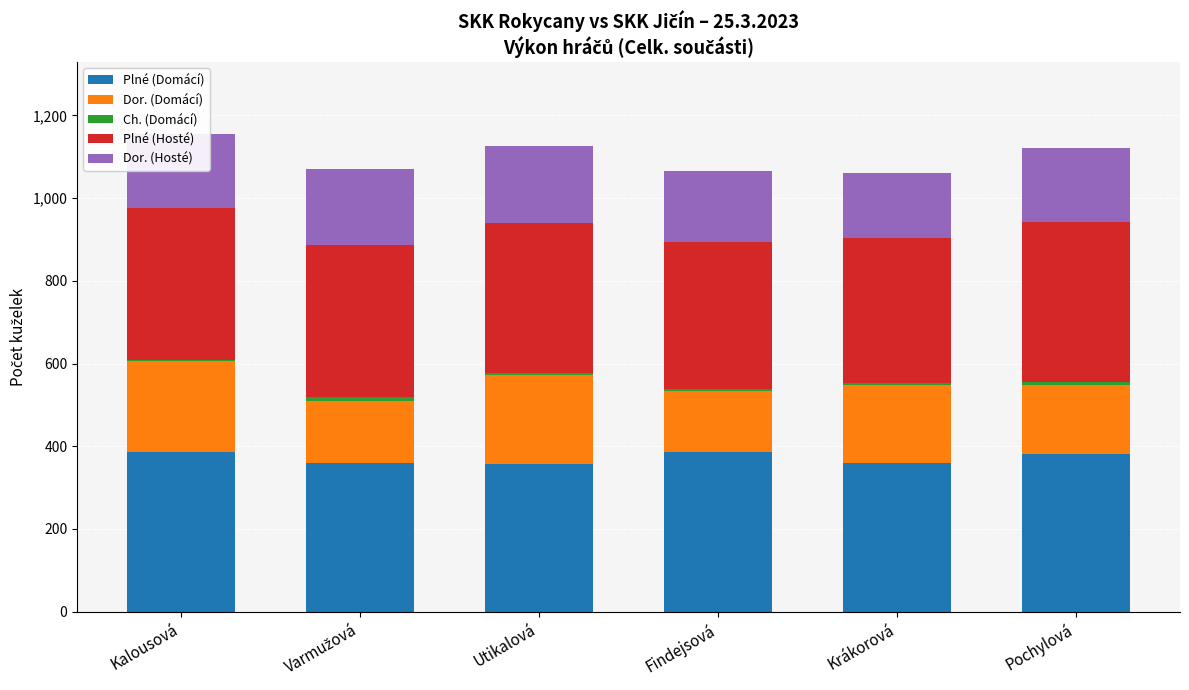

What is the sum of all Plné (Domácí) values?

2229